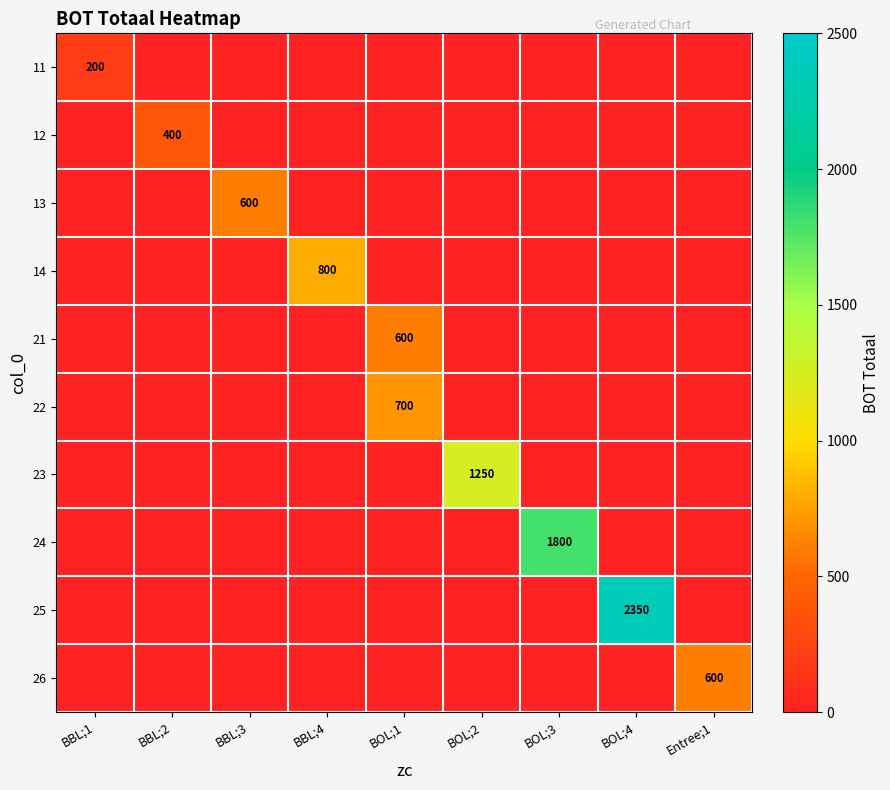

The 26 series shows 286 at Entree;1. True or false?

False